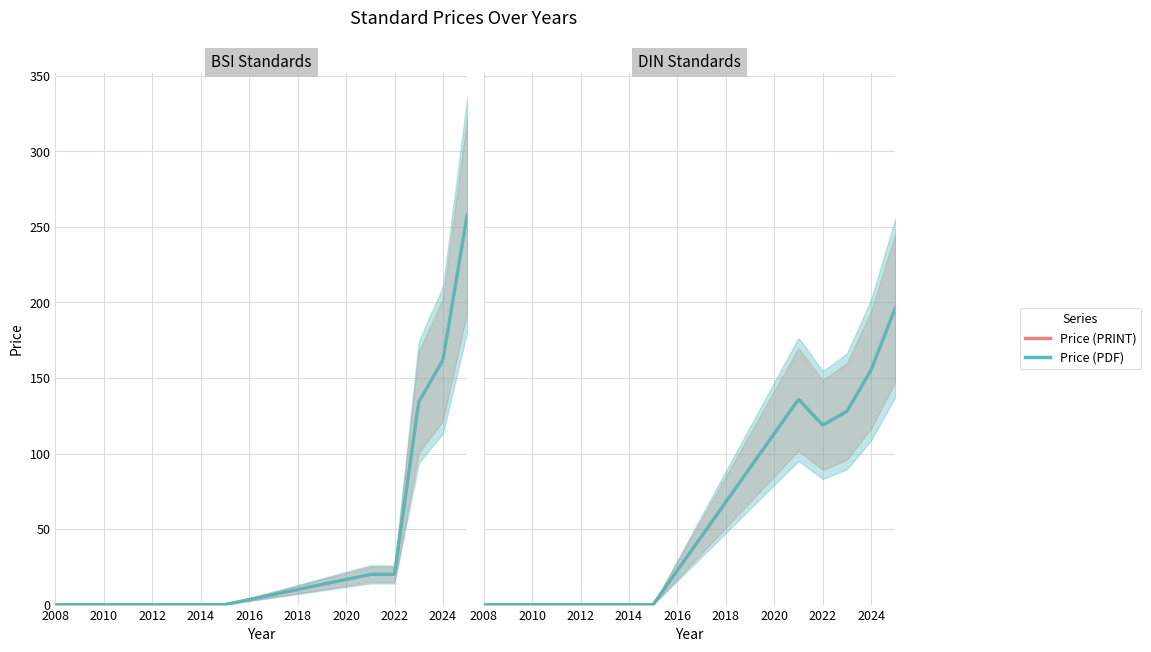

Rank the series by their maximum value, from highest to lowest.

Price (PDF), Price (PRINT)